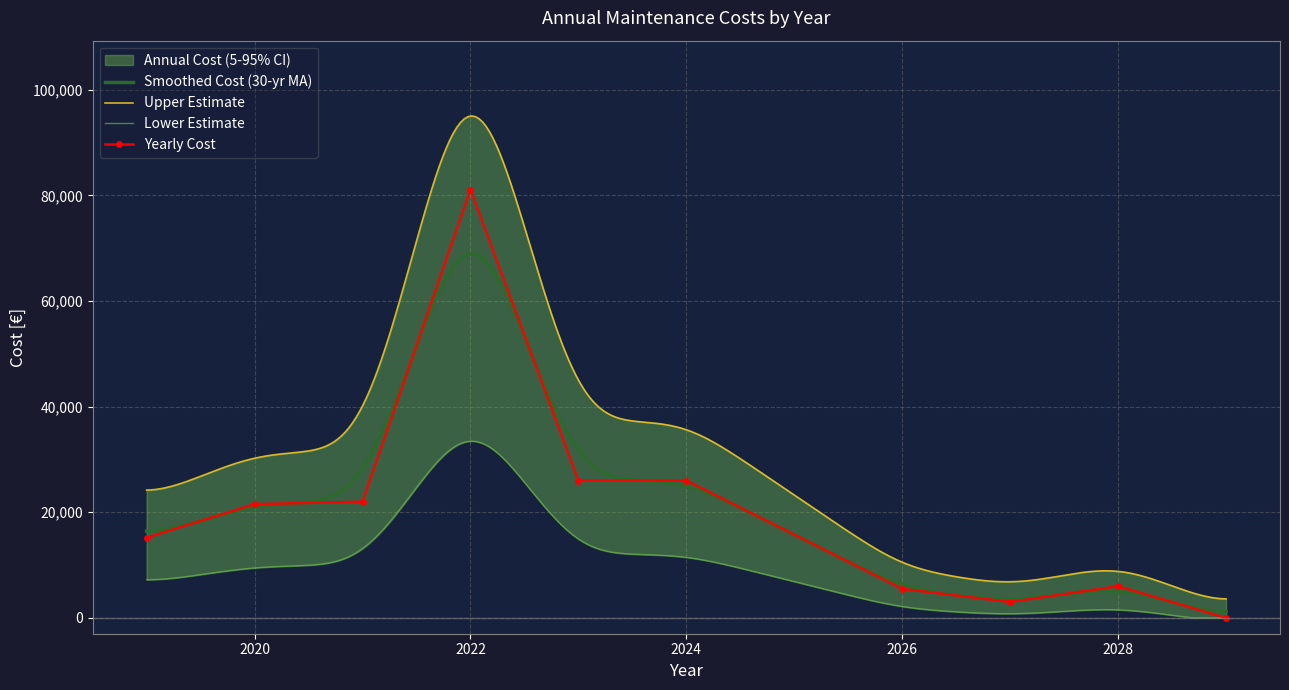

True or false: Yearly Cost has more than 1 points higher than both neighbors.

True